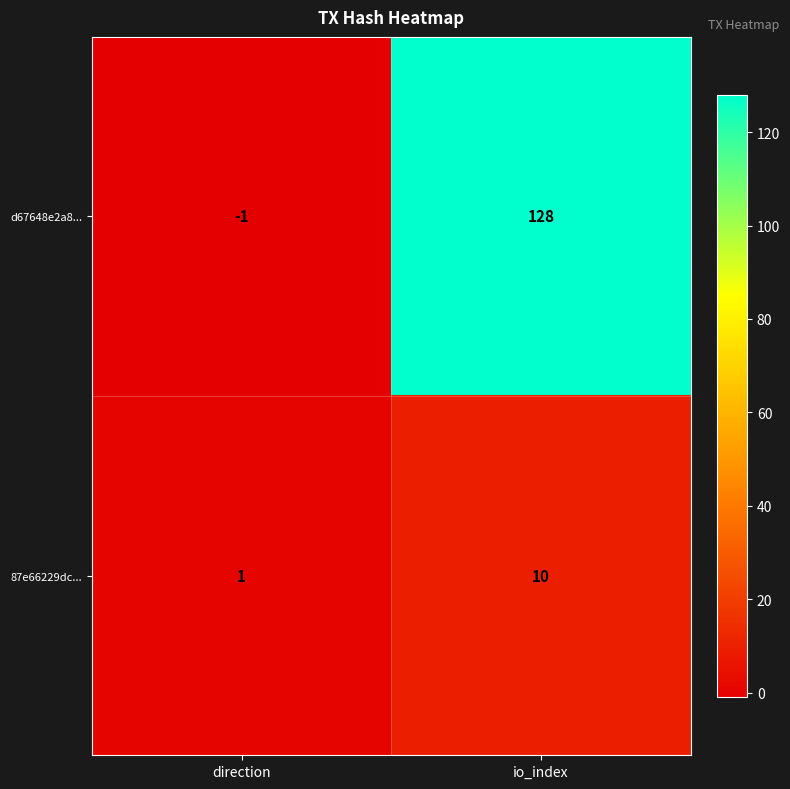

What is the difference between the highest and lowest values at io_index?

118